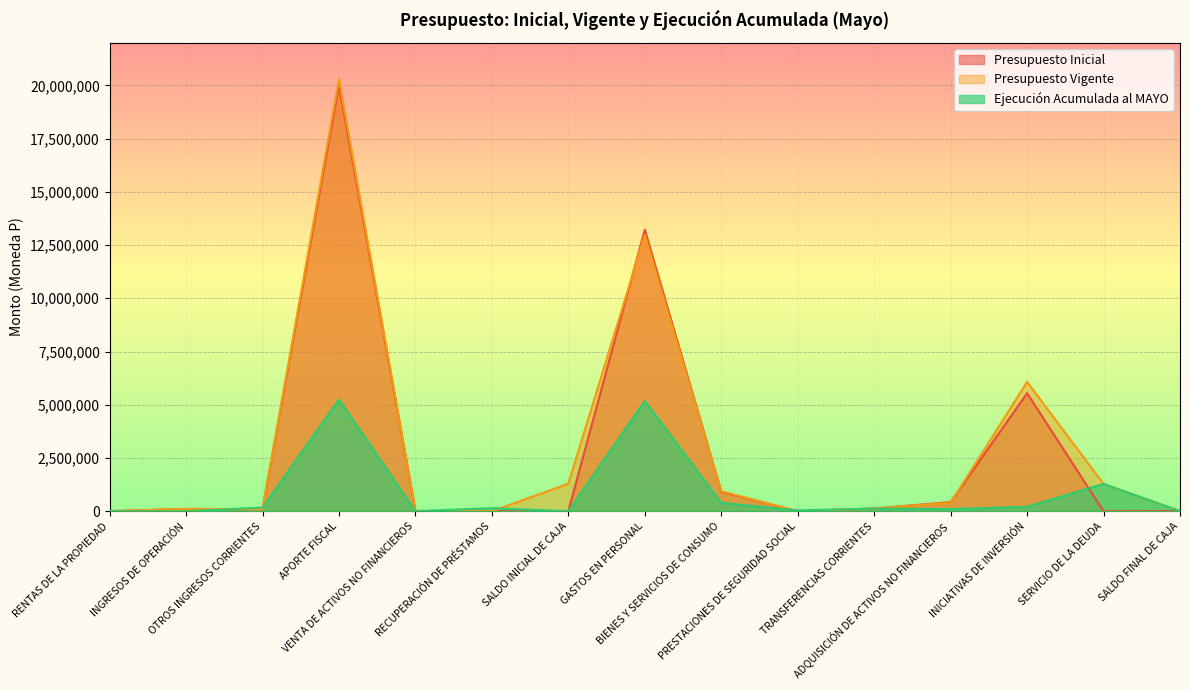

Which category has the highest value across all series?

APORTE FISCAL